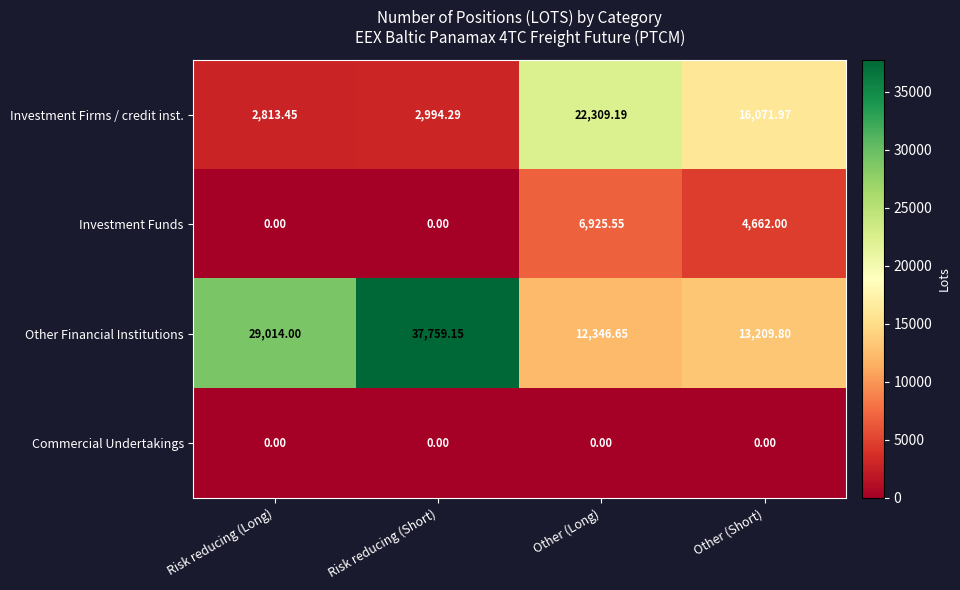

Where is Investment Firms / credit inst. nearest to the value 12561?

Other (Short)